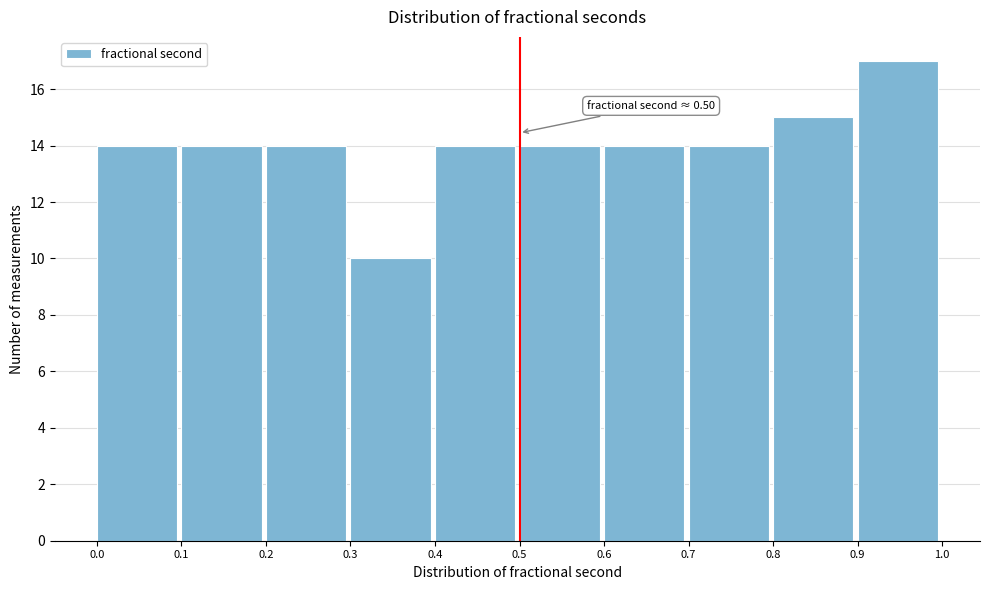

Over which range of the x-axis is the bar tallest?

0.9 to 1.0